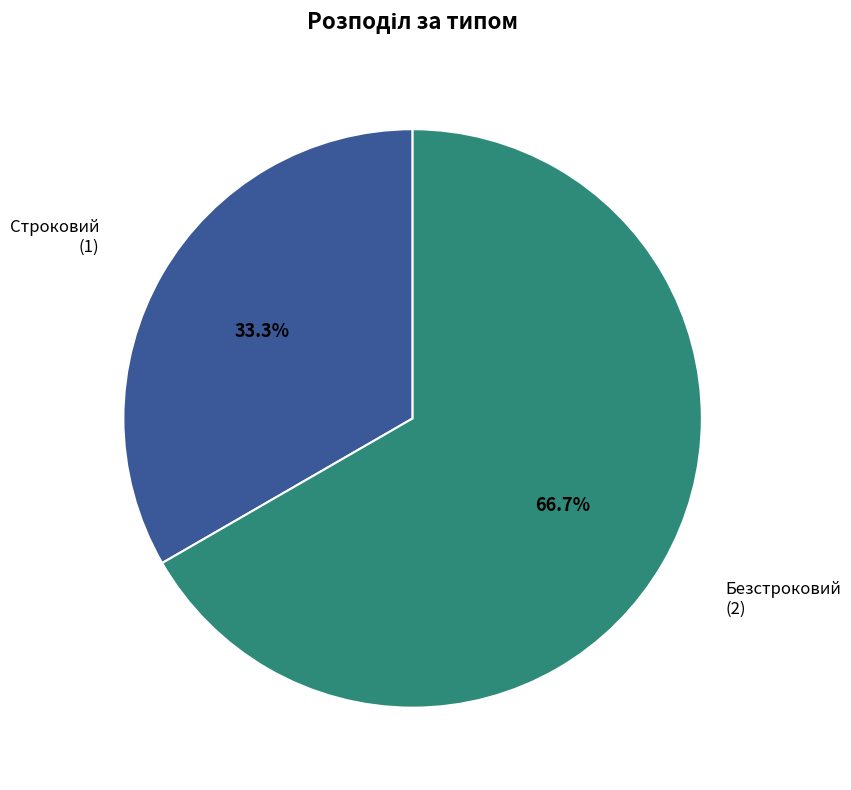

Is there a majority slice in this chart?

Yes